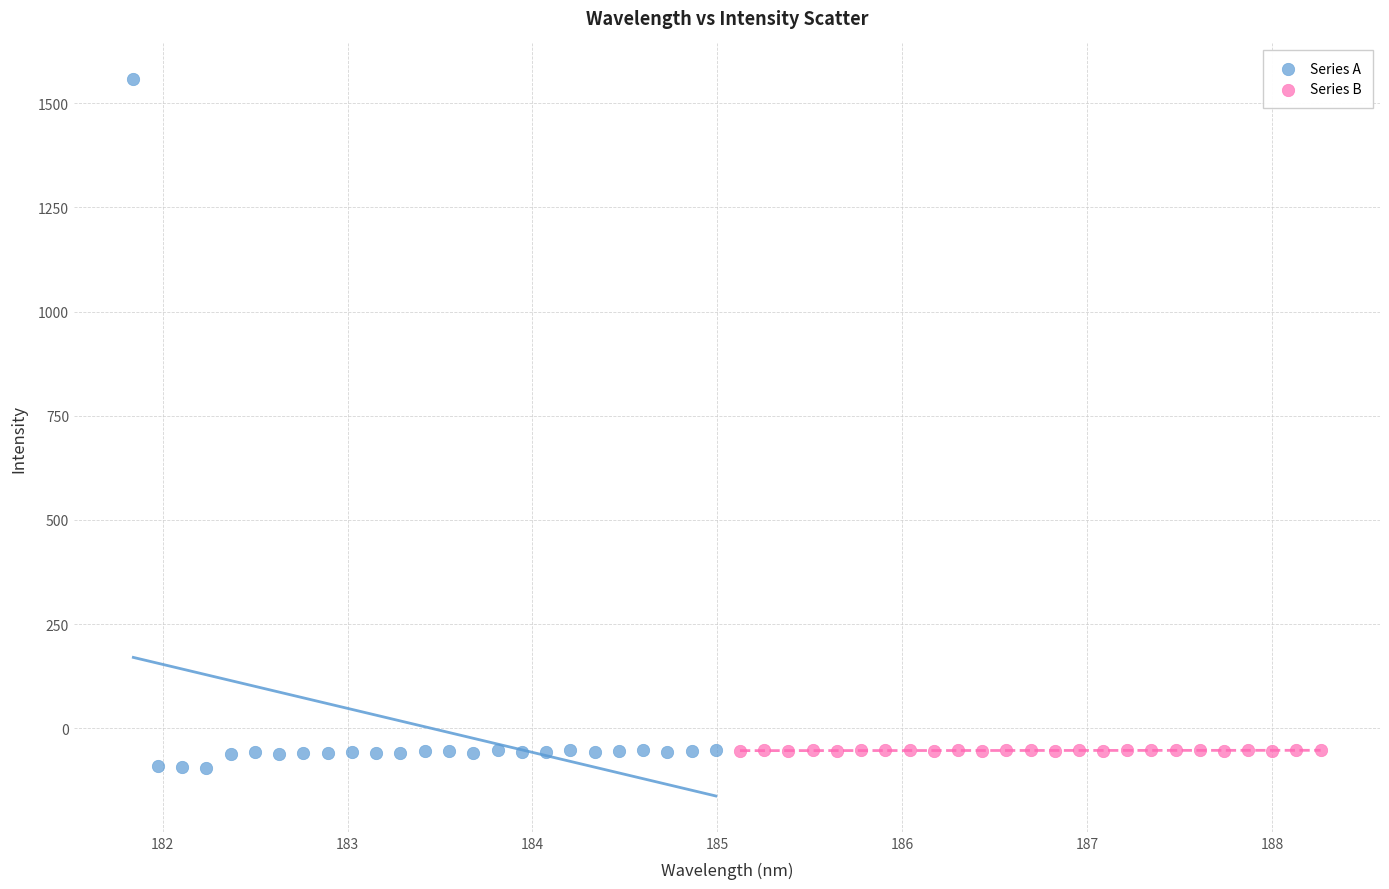

Which series reaches the minimum Y coordinate?

Series A